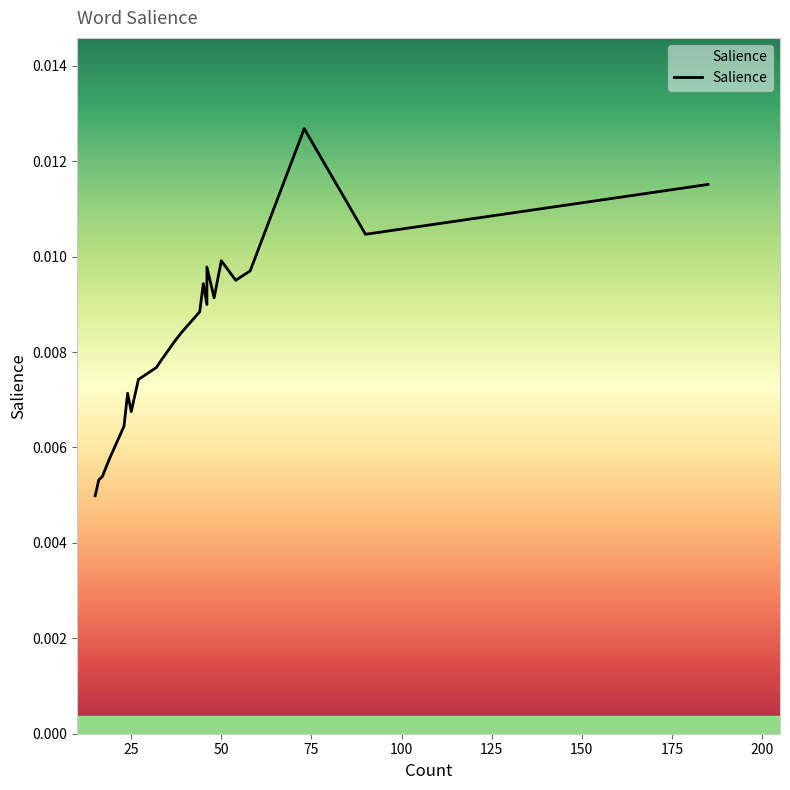

Count the values in the range 0 to 1.

30